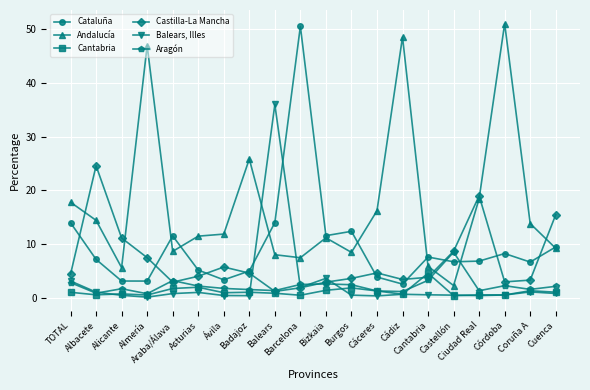

List the series in order of their peak value, highest first.

Andalucía, Cataluña, Balears, Illes, Castilla-La Mancha, Aragón, Cantabria